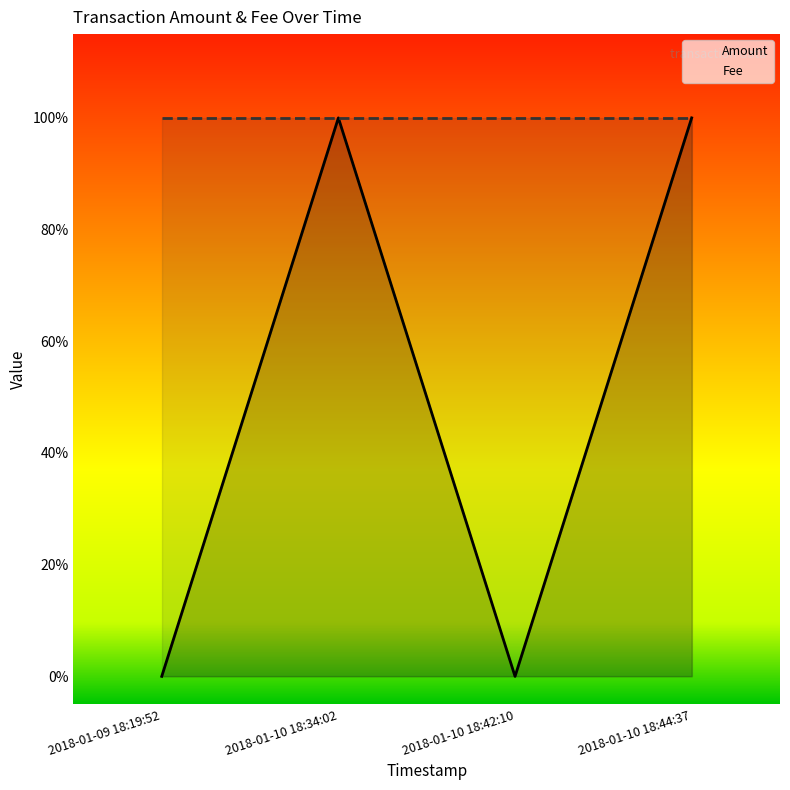

What is the label of the 2nd point from the left?

2018-01-10 18:34:02